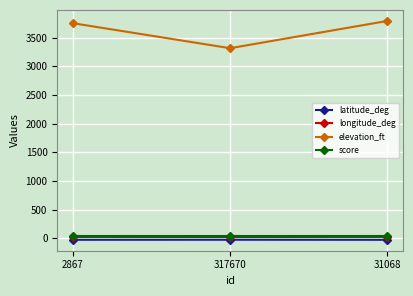

What are all the series names shown in the legend?

latitude_deg, longitude_deg, elevation_ft, score